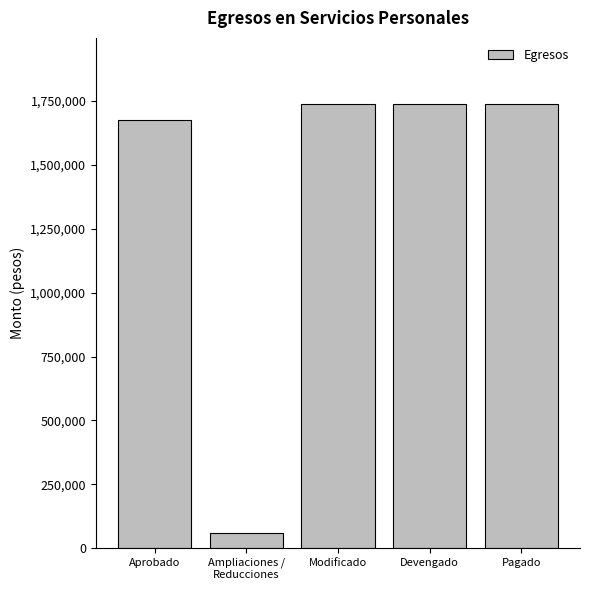

Reading right to left, extract all data points from this chart.

Pagado=1736674	Devengado=1736674	Modificado=1736674	Ampliaciones /
Reducciones=60660	Aprobado=1676014